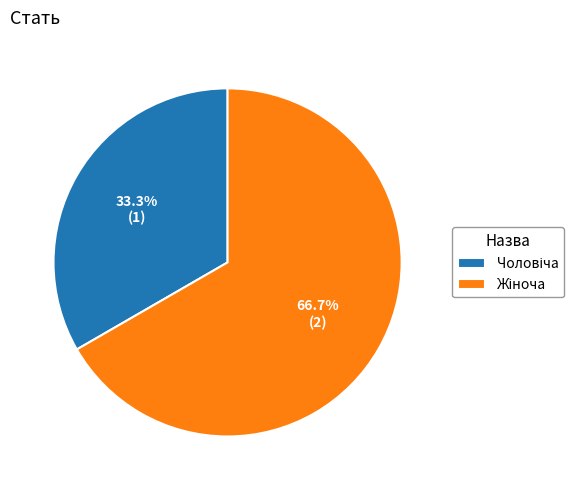

How many segments does this pie chart have?

2